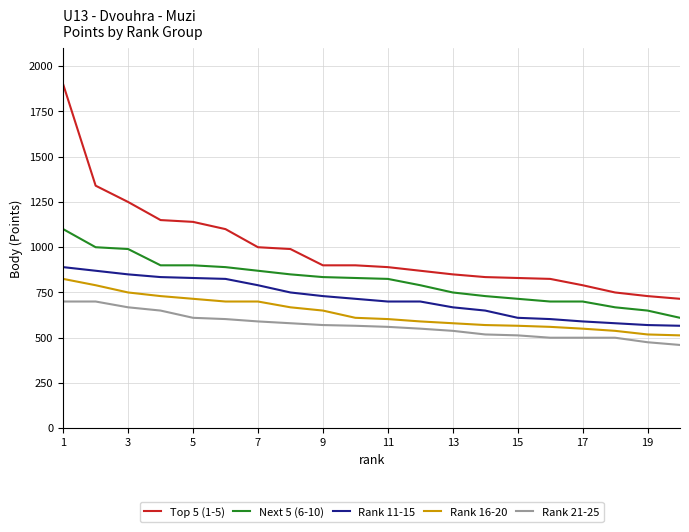

What is the maximum value for Next 5 (6-10)?

1100